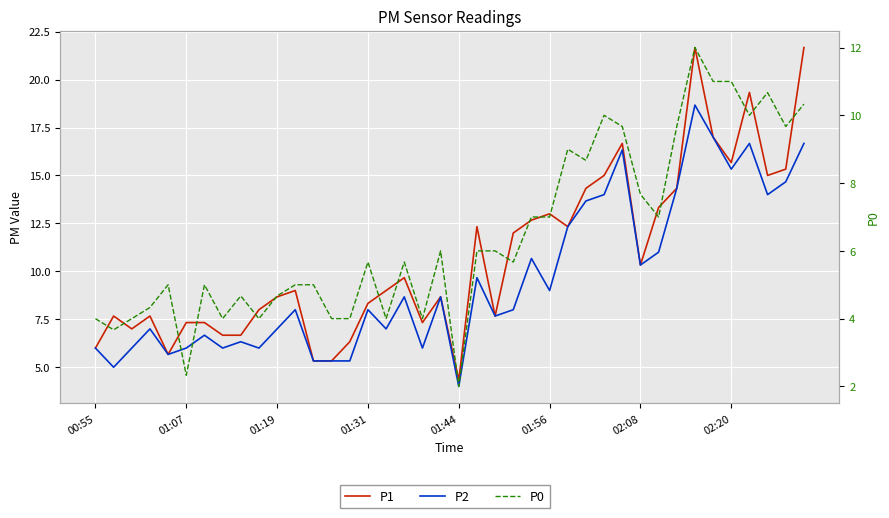

Reading left to right, extract all data points from this chart.

P1: 6.0	7.7	7.0	7.7	5.7	7.3	7.3	6.7	6.7	8.0	8.7	9.0	5.3	5.3	6.3	8.3	9.0	9.7	7.3	8.7	4.3	12.3	7.7	12.0	12.7	13.0	12.3	14.3	15.0	16.7	10.3	13.3	14.3	21.7	17.0	15.7	19.3	15.0	15.3	21.7
P2: 6.0	5.0	6.0	7.0	5.7	6.0	6.7	6.0	6.3	6.0	7.0	8.0	5.3	5.3	5.3	8.0	7.0	8.7	6.0	8.7	4.0	9.7	7.7	8.0	10.7	9.0	12.3	13.7	14.0	16.3	10.3	11.0	14.3	18.7	17.0	15.3	16.7	14.0	14.7	16.7
P0: 4.0	3.7	4.0	4.3	5.0	2.3	5.0	4.0	4.7	4.0	4.7	5.0	5.0	4.0	4.0	5.7	4.0	5.7	4.0	6.0	2.0	6.0	6.0	5.7	7.0	7.0	9.0	8.7	10.0	9.7	7.7	7.0	9.7	12.0	11.0	11.0	10.0	10.7	9.7	10.3